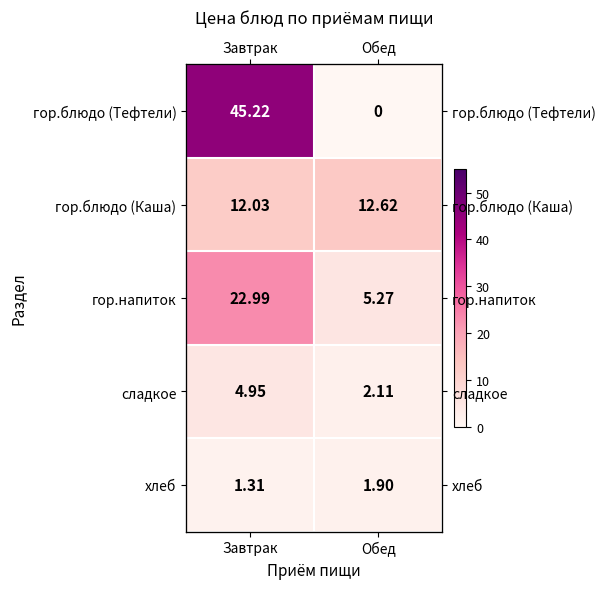

Which category has the highest value in the хлеб series?

Обед